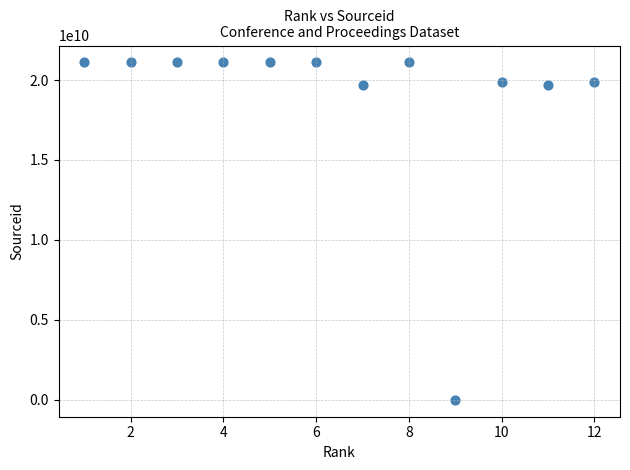

What is the average Y value?

18908612736